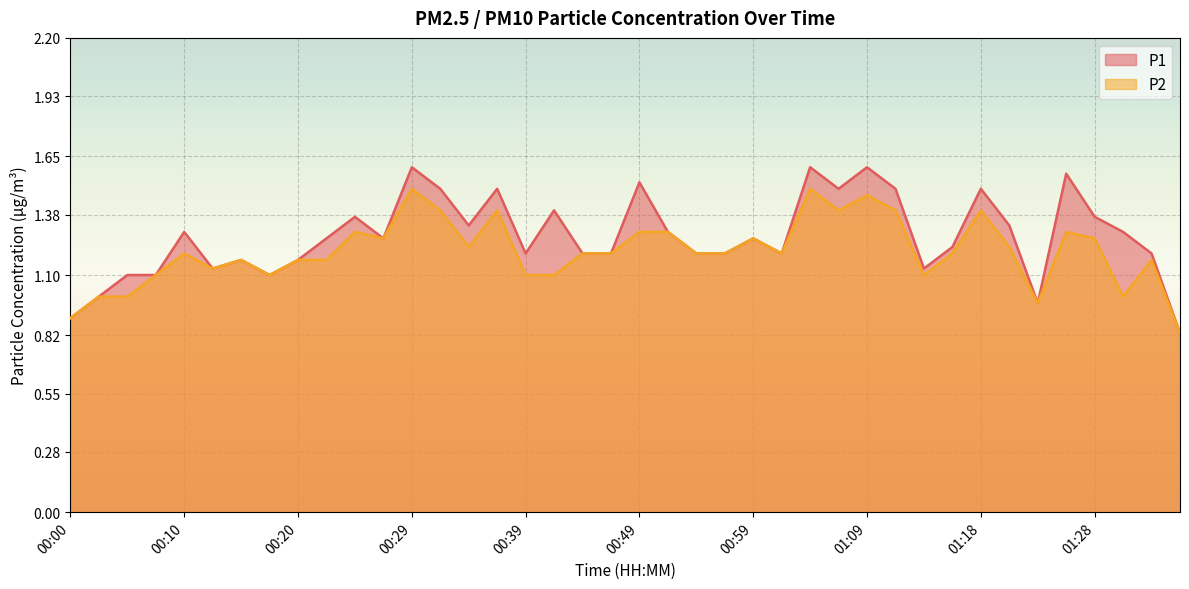

Reading right to left, list all the values displayed in this chart.

P1: 01:36=0.8	01:33=1.2	01:31=1.3	01:28=1.4	01:26=1.6	01:23=1.0	01:21=1.3	01:18=1.5	01:16=1.2	01:13=1.1	01:11=1.5	01:09=1.6	01:06=1.5	01:04=1.6	01:01=1.2	00:59=1.3	00:56=1.2	00:54=1.2	00:52=1.3	00:49=1.5	00:47=1.2	00:44=1.2	00:42=1.4	00:39=1.2	00:37=1.5	00:34=1.3	00:32=1.5	00:29=1.6	00:27=1.3	00:25=1.4	00:22=1.3	00:20=1.2	00:17=1.1	00:15=1.2	00:12=1.1	00:10=1.3	00:08=1.1	00:05=1.1	00:03=1.0	00:00=0.9
P2: 01:36=0.8	01:33=1.2	01:31=1.0	01:28=1.3	01:26=1.3	01:23=1.0	01:21=1.2	01:18=1.4	01:16=1.2	01:13=1.1	01:11=1.4	01:09=1.5	01:06=1.4	01:04=1.5	01:01=1.2	00:59=1.3	00:56=1.2	00:54=1.2	00:52=1.3	00:49=1.3	00:47=1.2	00:44=1.2	00:42=1.1	00:39=1.1	00:37=1.4	00:34=1.2	00:32=1.4	00:29=1.5	00:27=1.3	00:25=1.3	00:22=1.2	00:20=1.2	00:17=1.1	00:15=1.2	00:12=1.1	00:10=1.2	00:08=1.1	00:05=1.0	00:03=1.0	00:00=0.9